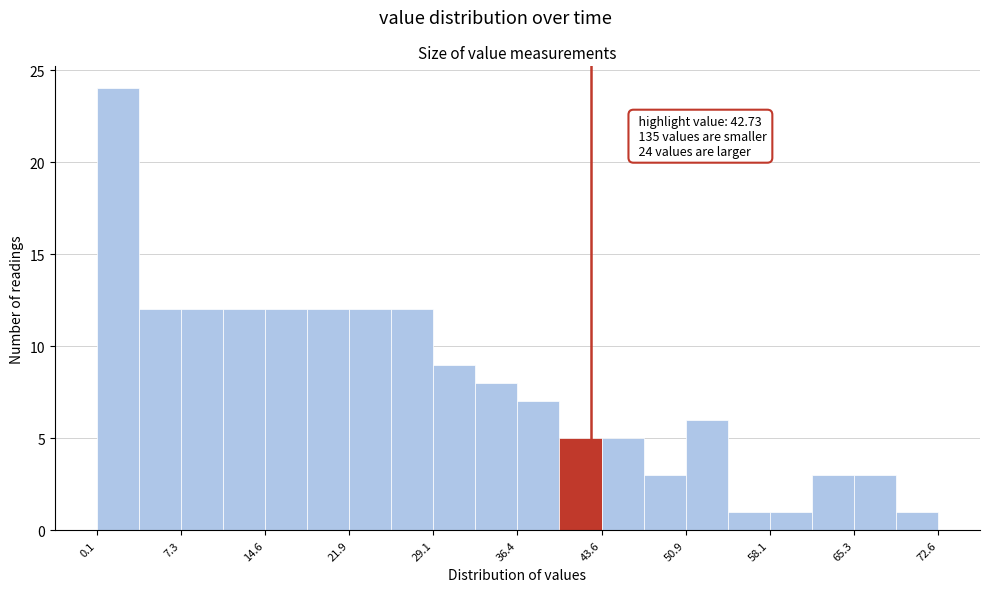

Around what value on the x-axis is the tallest bar? Give the approximate position of its centre, as read against the axis.

2